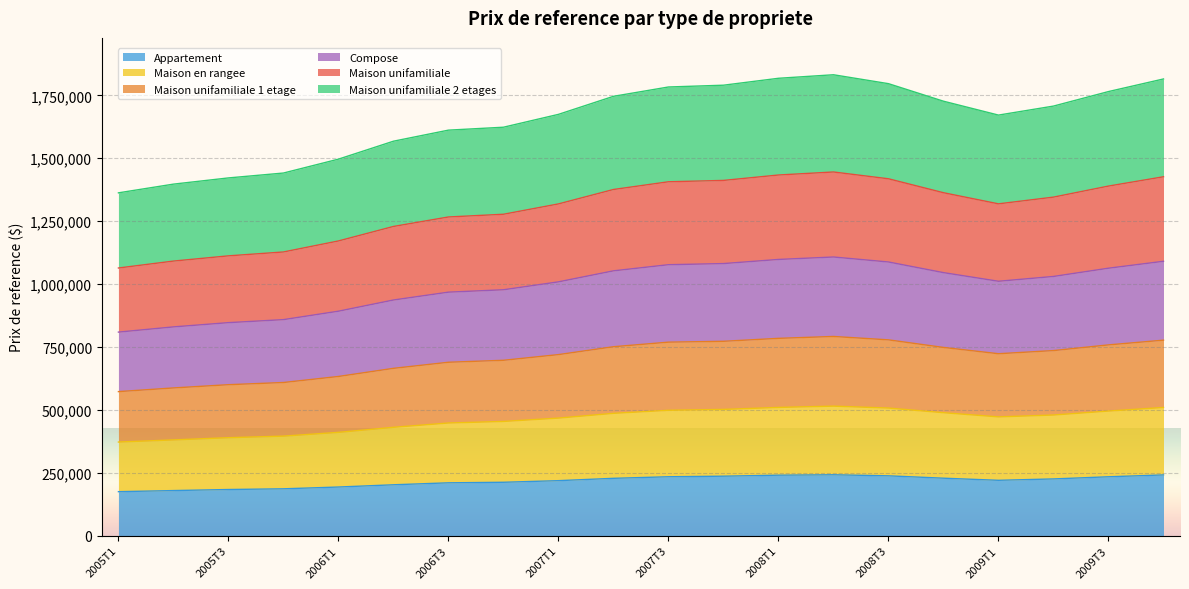

True or false: Compose and Maison en rangee cross at least once.

False